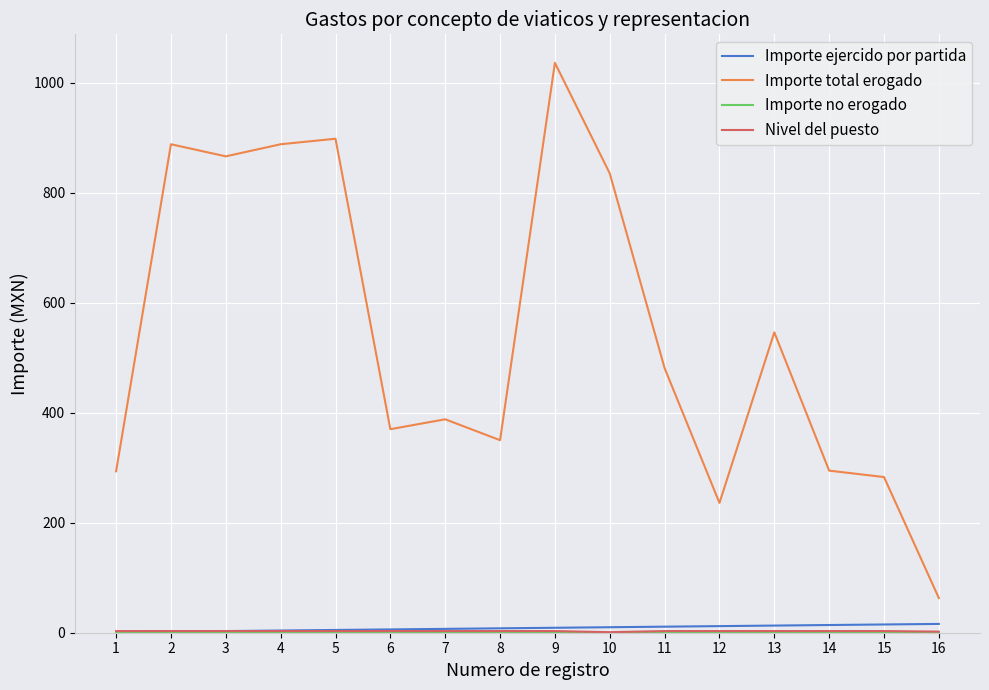

Which series has the largest total across all categories?

Importe total erogado